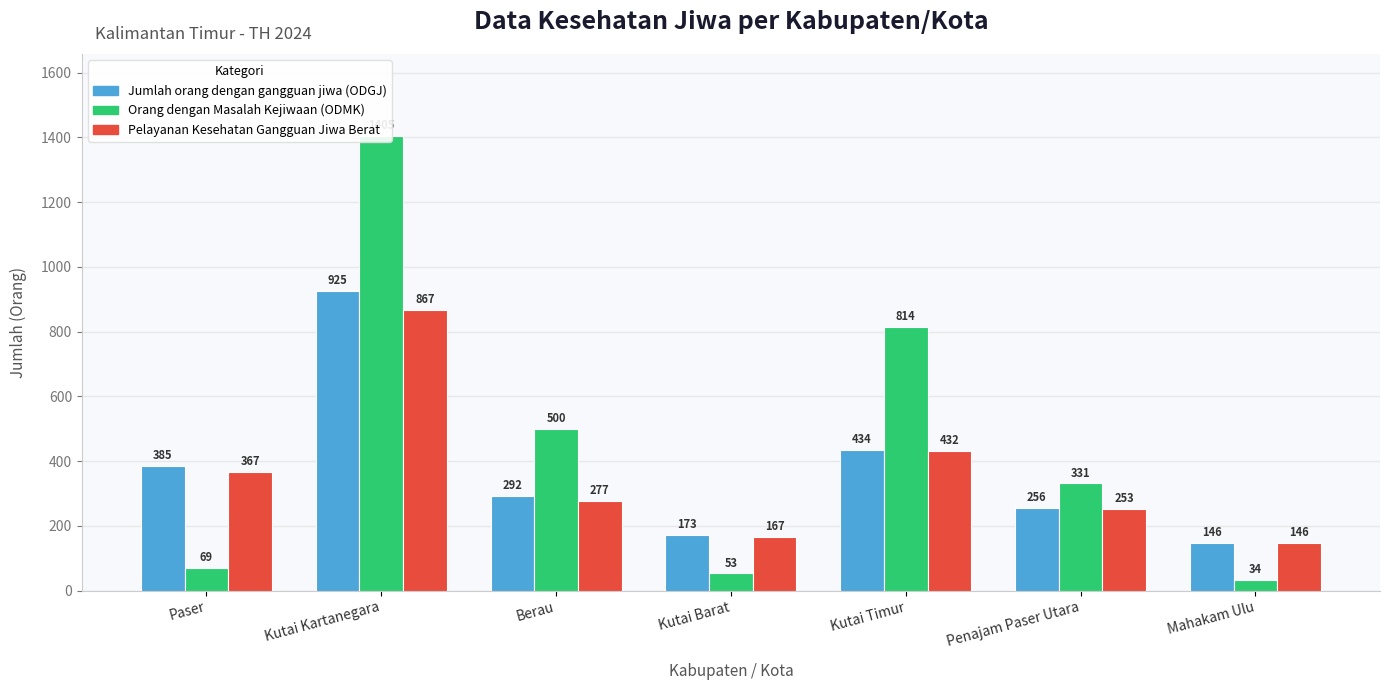

Reading left to right, what are all the values shown in this chart?

Jumlah orang dengan gangguan jiwa (ODGJ): 385	925	292	173	434	256	146
Orang dengan Masalah Kejiwaan (ODMK): 69	1405	500	53	814	331	34
Pelayanan Kesehatan Gangguan Jiwa Berat: 367	867	277	167	432	253	146